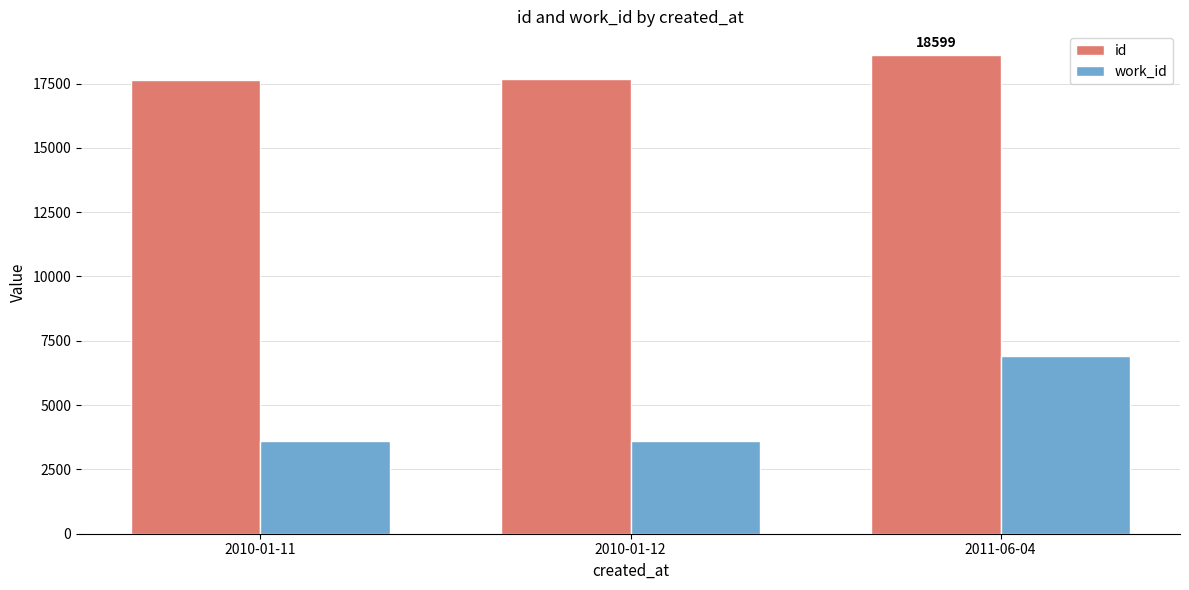

How many bars are there in each group?

2